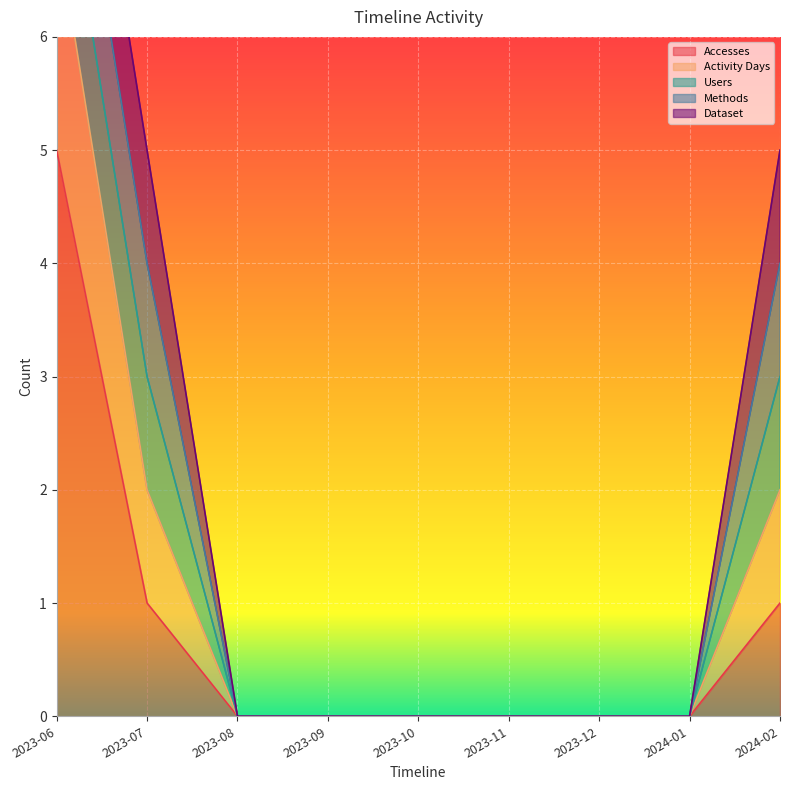

What position from the left is 2023-10?

5